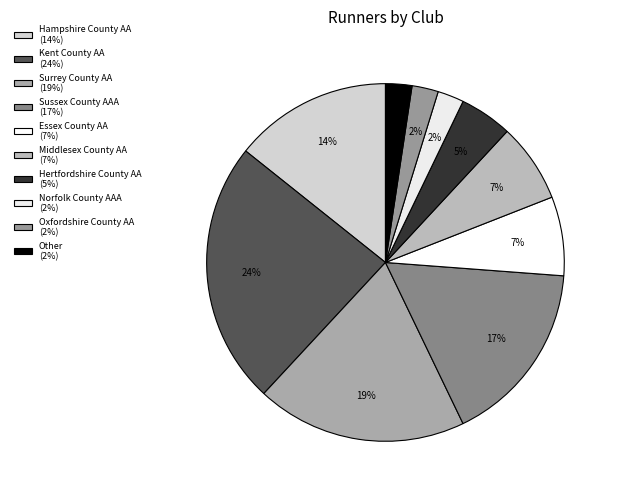

Count the number of slices in the pie.

10